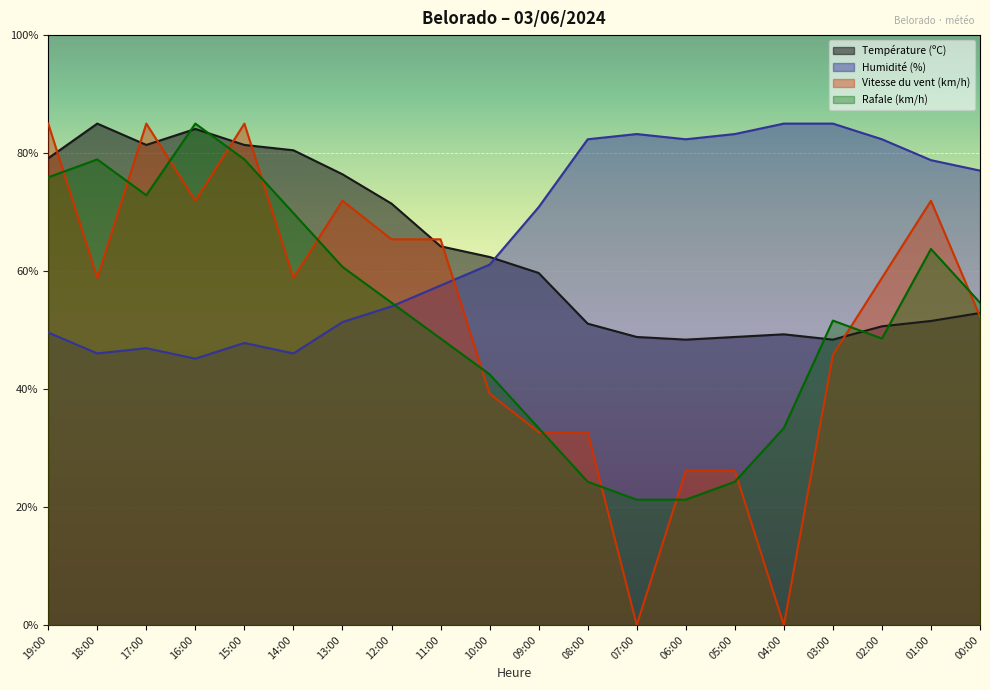

How many lines are shown in the chart?

4